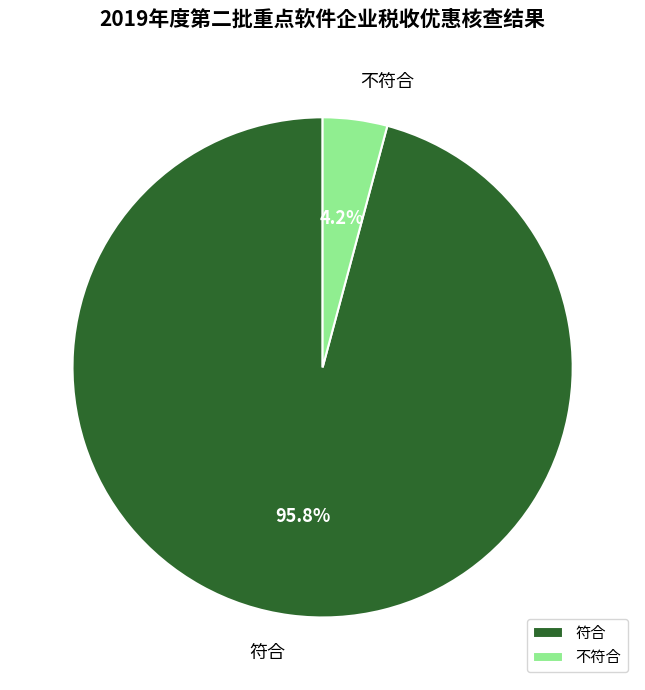

To the nearest percent, what is the average slice percentage?

50%